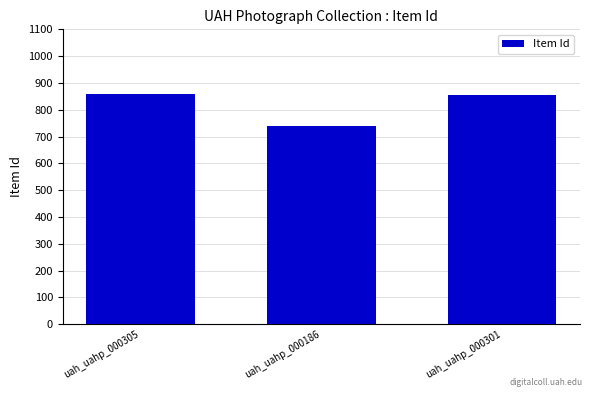

Approximately how many times larger is the value at uah_uahp_000305 compared to uah_uahp_000301?

1.0